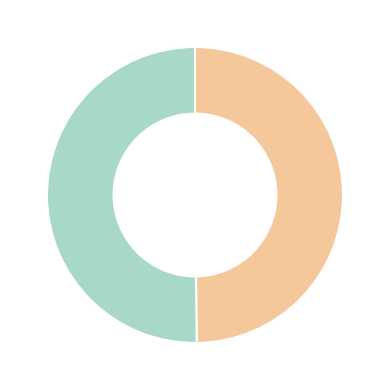

How many slices are in this pie chart?

2